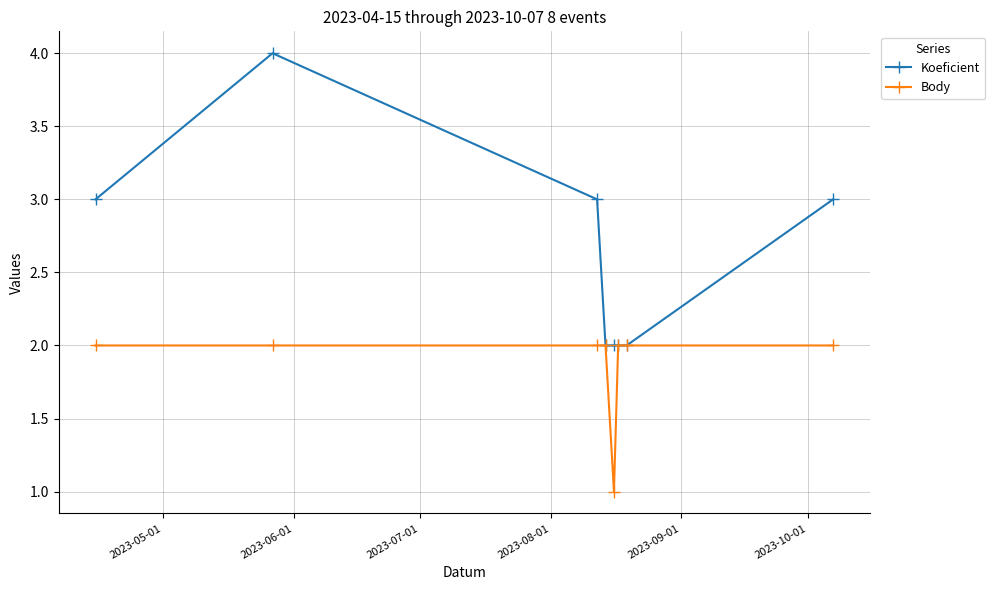

Which series has the largest total across all categories?

Koeficient